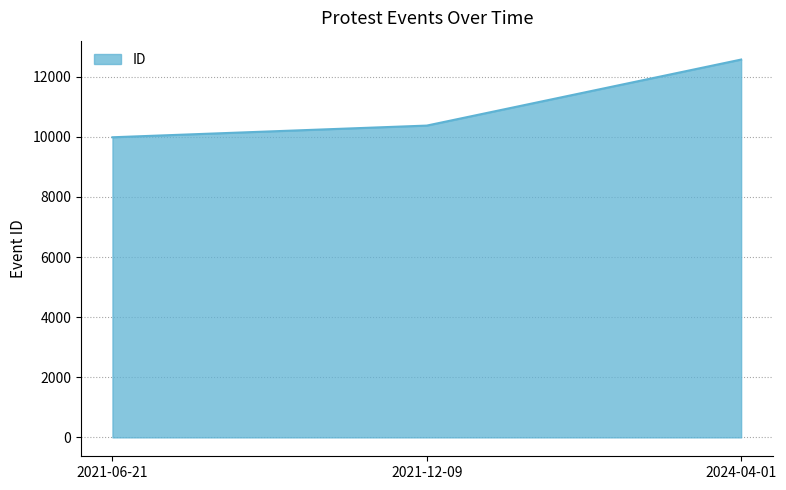

What is the approximate value at 2021-12-09, to the nearest 10?

10380